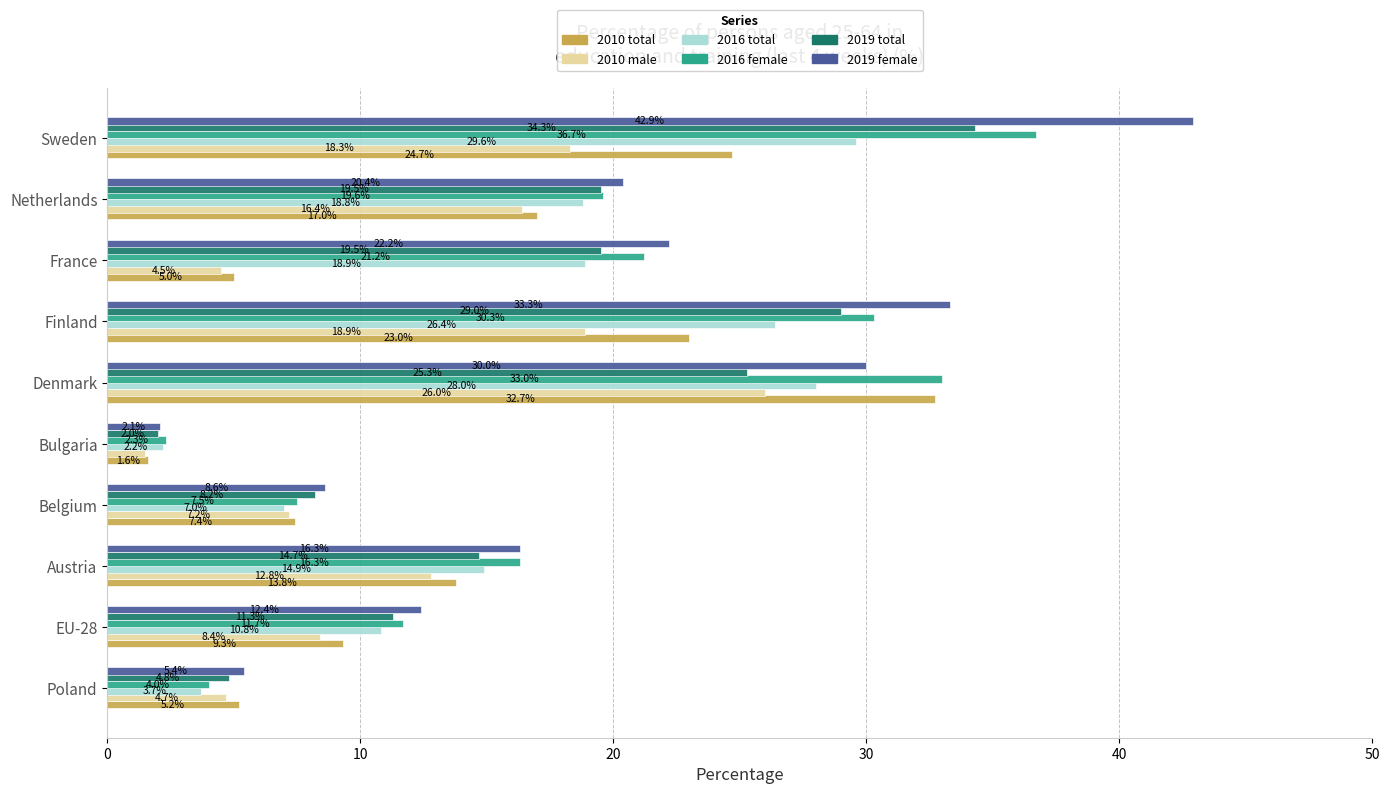

What are all the series names shown in the legend?

2010 total, 2010 male, 2016 total, 2016 female, 2019 total, 2019 female